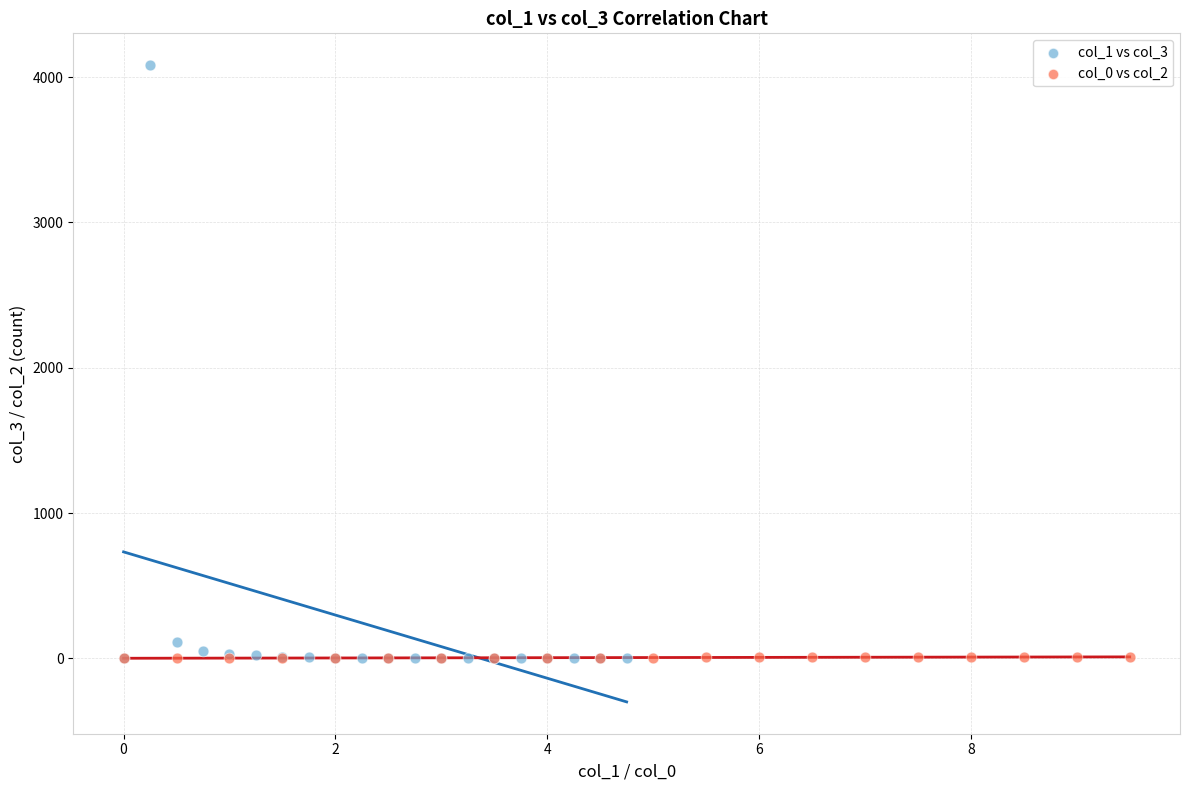

Which series has the widest spread of Y values?

col_1 vs col_3